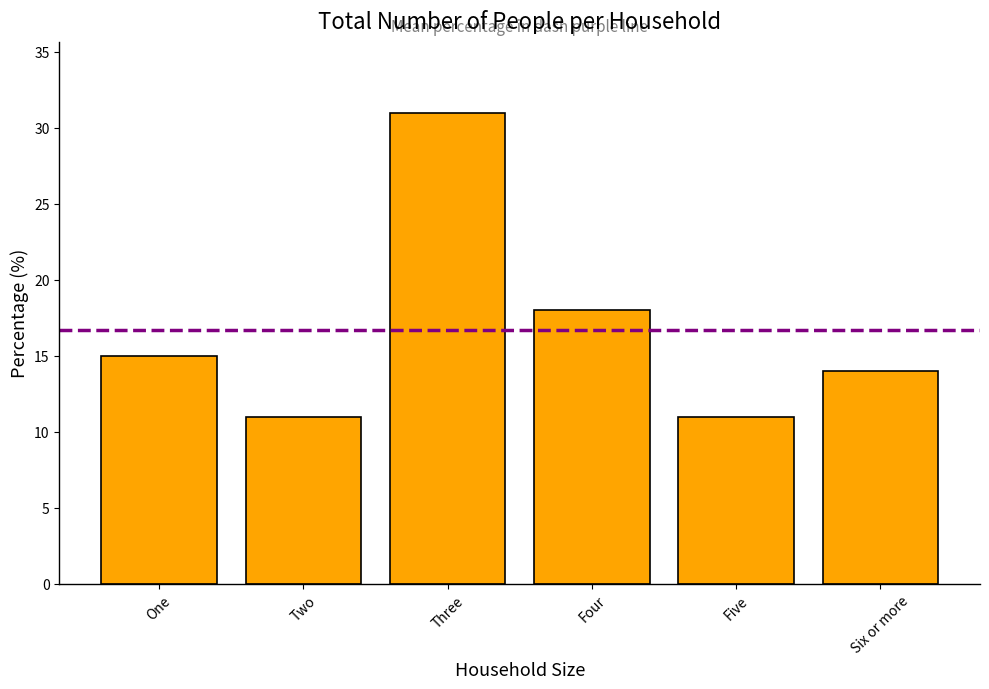

What position from the left is Four?

4